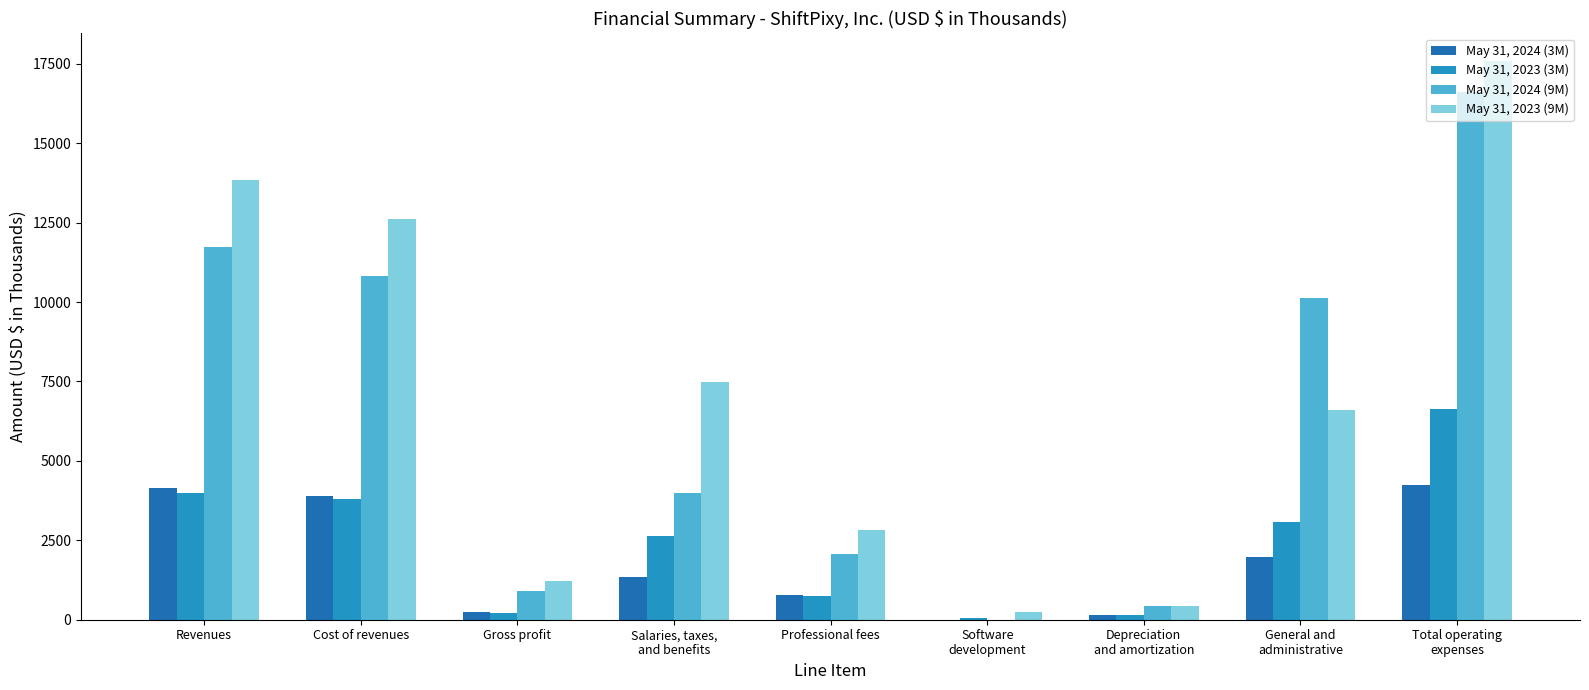

Which series changed the most between Revenues and Software
development?

May 31, 2023 (9M)